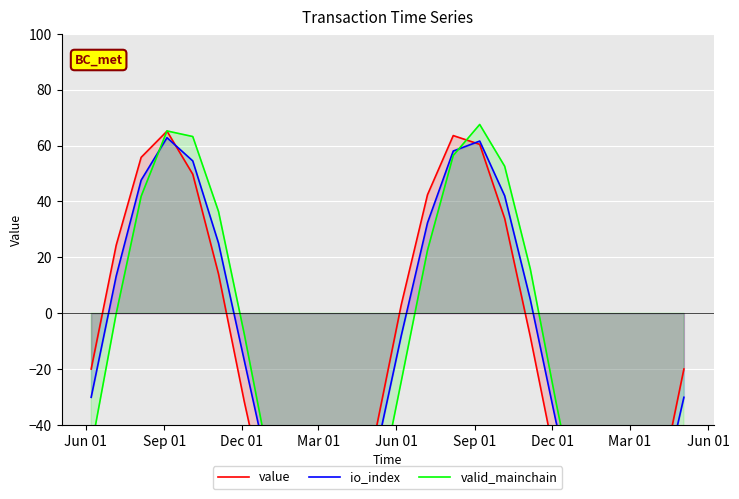

What is the value of the valid_mainchain point at the 19th from the left?

-31.8